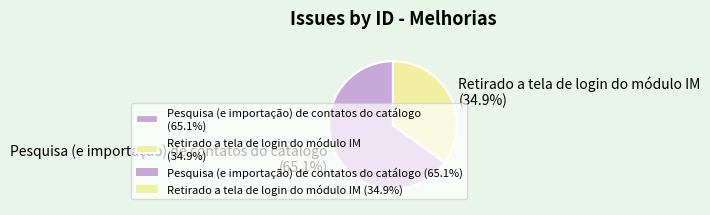

How many slices are in this pie chart?

2